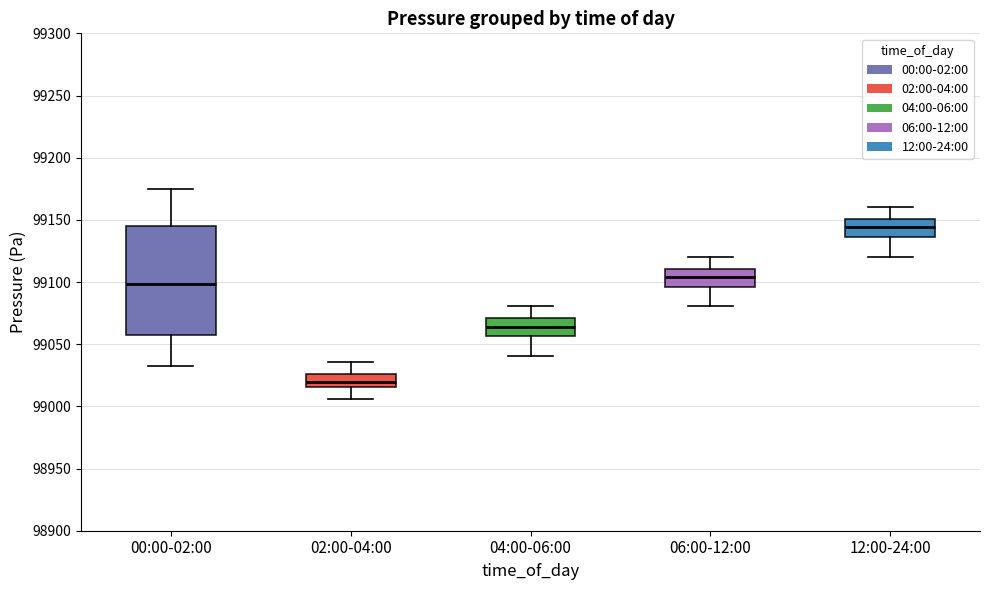

Reading left to right, transcribe this box plot: for each box, give where its median line is, the range the box spans, and where its two whiskers end, as read against the y-axis. The values are not printed on the chart, so give them approximately, as read against the axis.

00:00-02:00: median 99100, box 99060 to 99145, whiskers 99030 to 99175
02:00-04:00: median 99020, box 99015 to 99025, whiskers 99005 to 99035
04:00-06:00: median 99065, box 99055 to 99070, whiskers 99040 to 99080
06:00-12:00: median 99105, box 99095 to 99110, whiskers 99080 to 99120
12:00-24:00: median 99145, box 99135 to 99150, whiskers 99120 to 99160